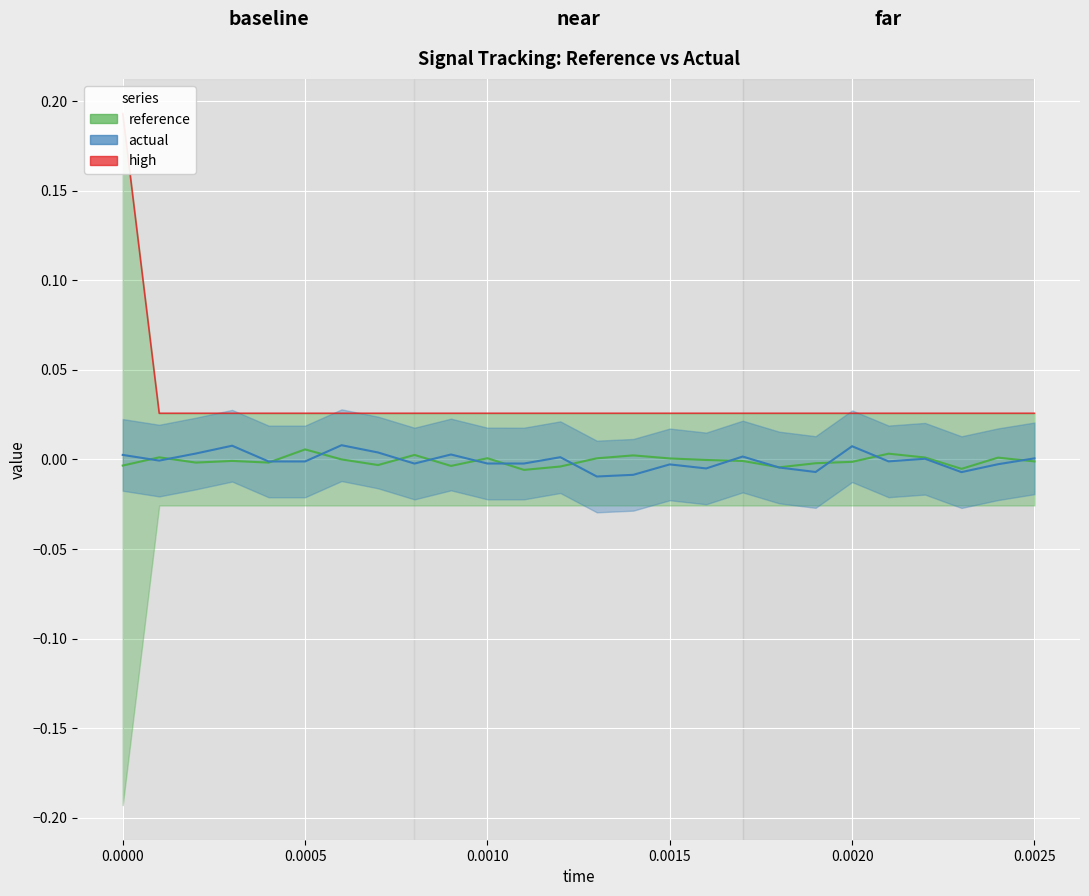

Is the value of high at 0.0000 greater than the value of reference (line) at 0.0020?

Yes